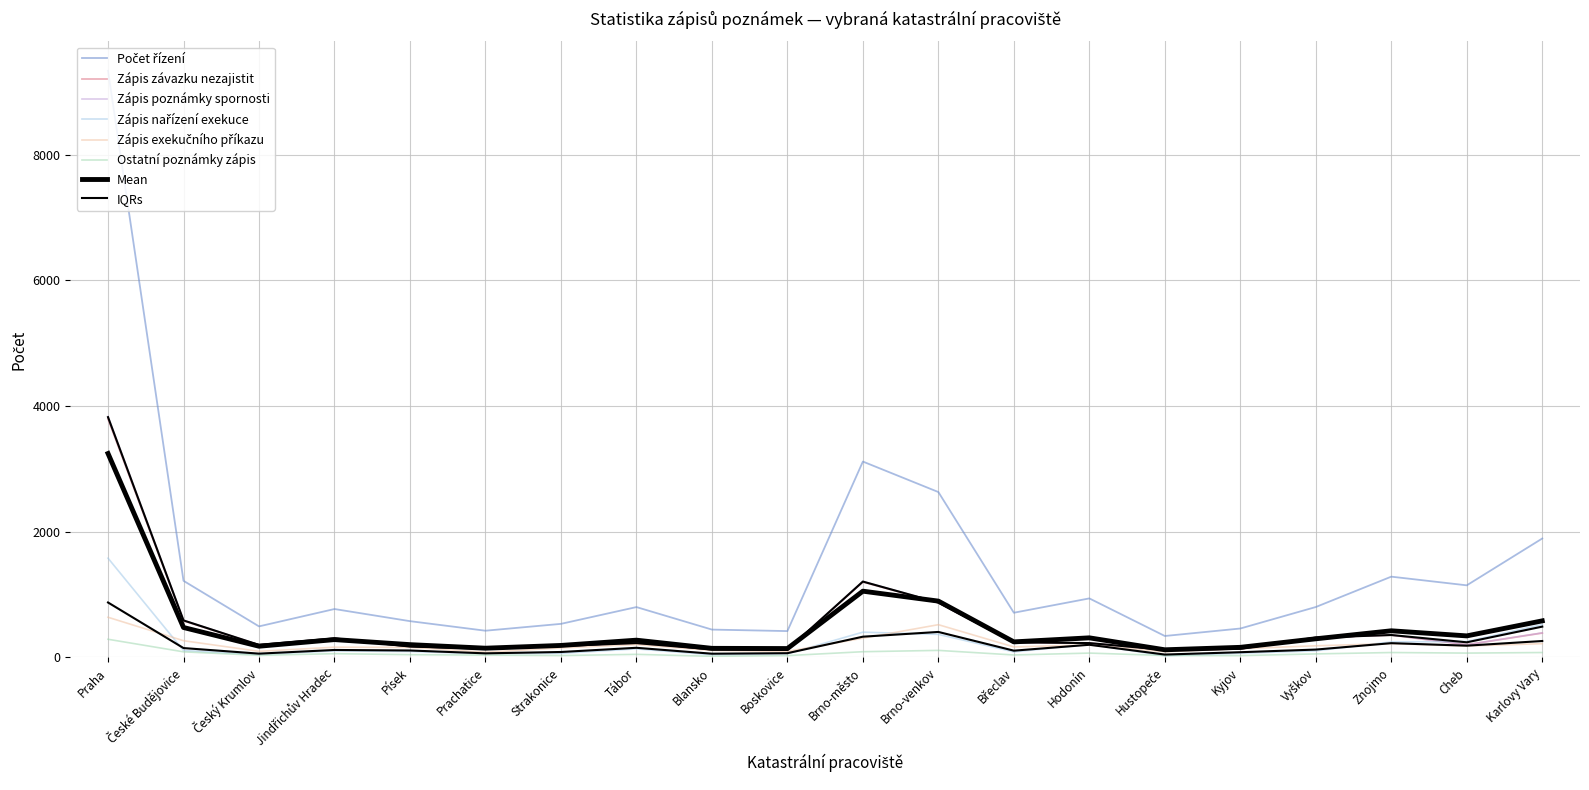

How many intersections are there between Zápis nařízení exekuce and Zápis závazku nezajistit?

1